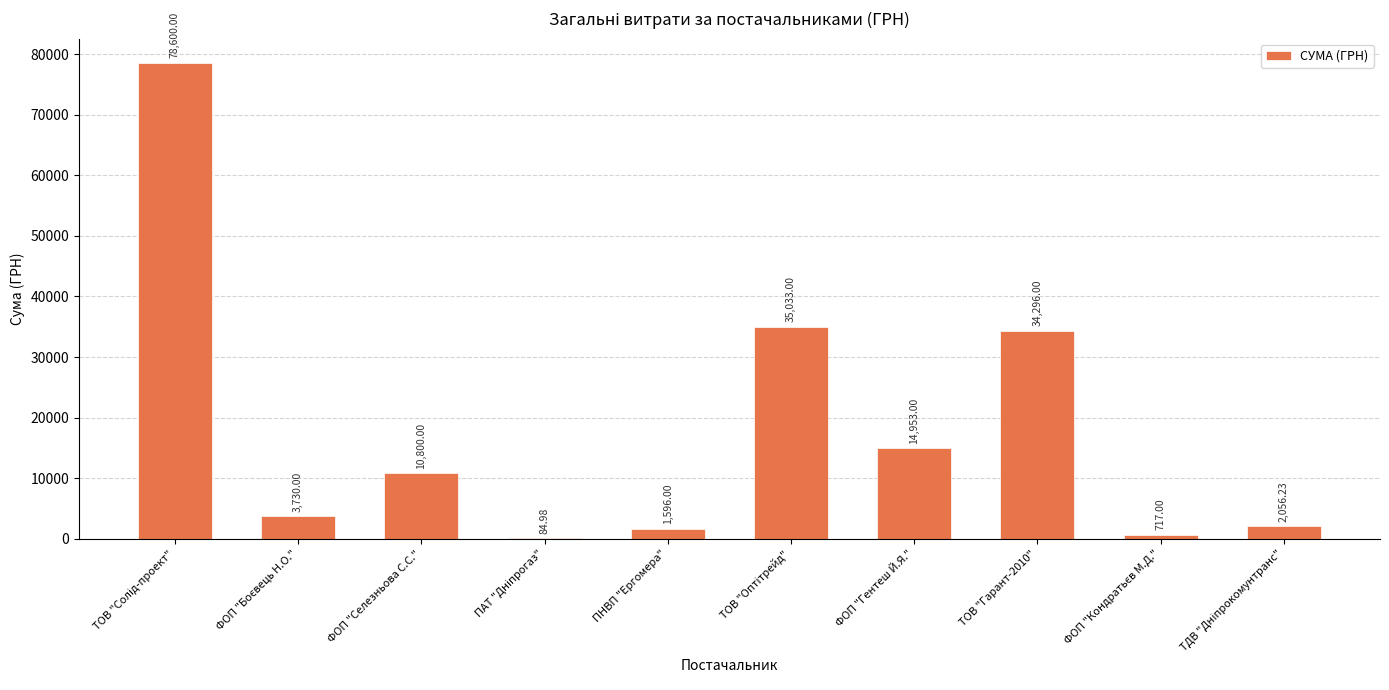

What is the sum of all values?

181866.2